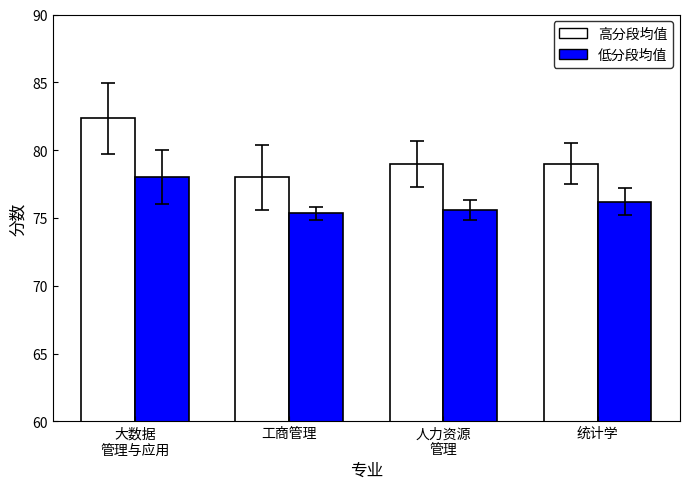

The value of 高分段均值 at 工商管理 is 78.0. True or false?

True